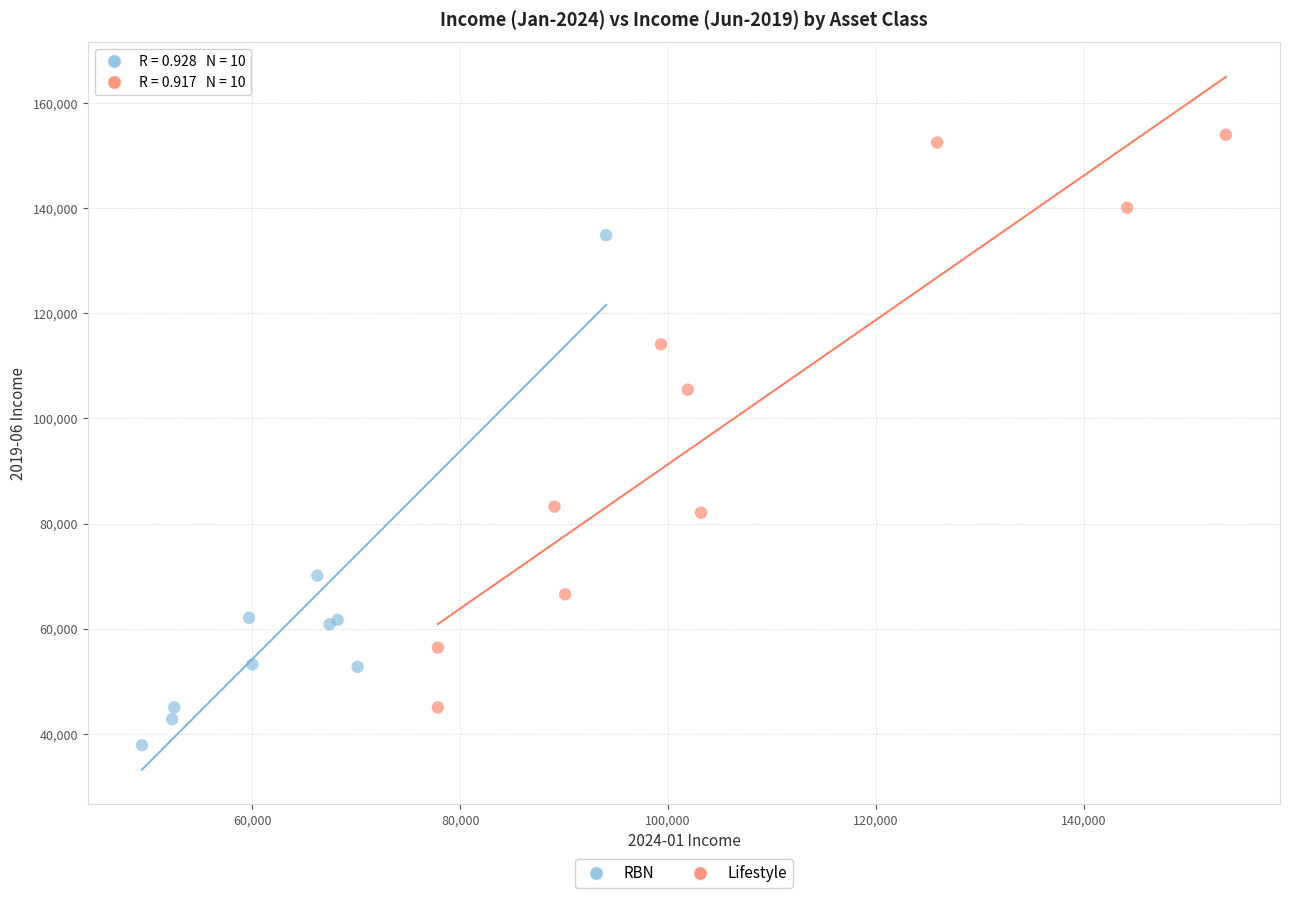

Which series reaches the maximum Y coordinate?

Lifestyle